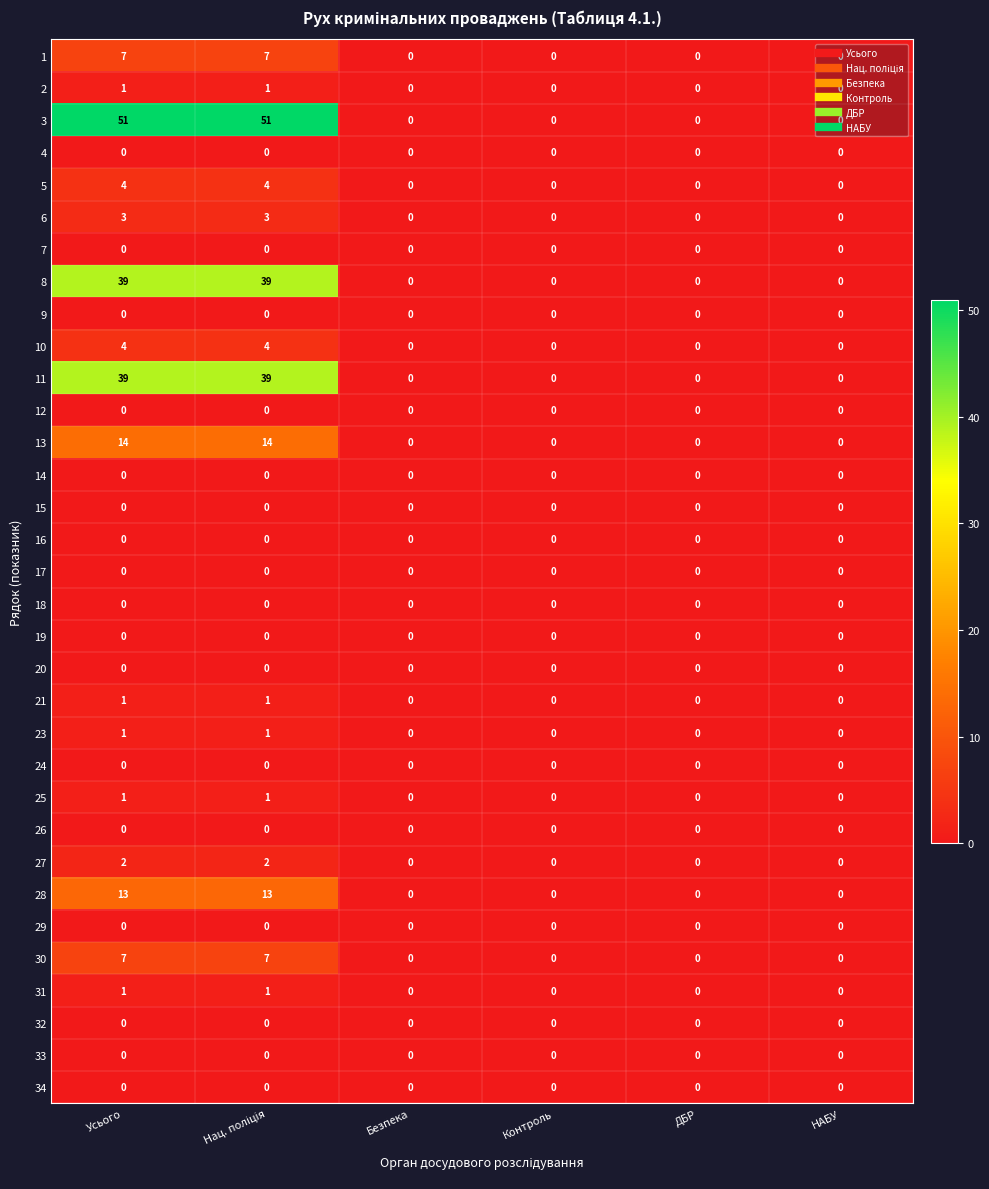

Which series changed the most between Усього and ДБР?

3